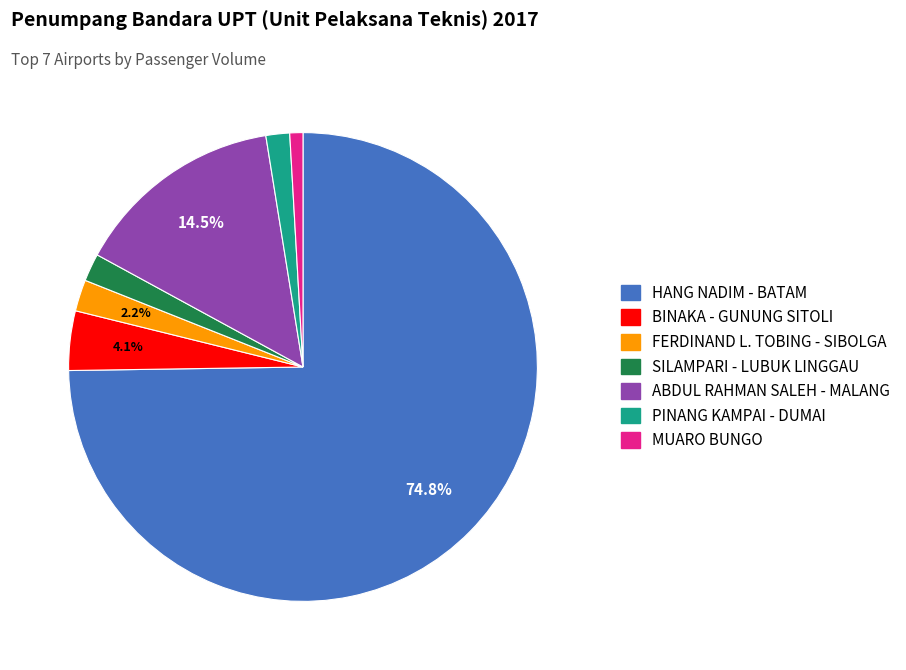

To the nearest percent, what is the average slice percentage?

14%